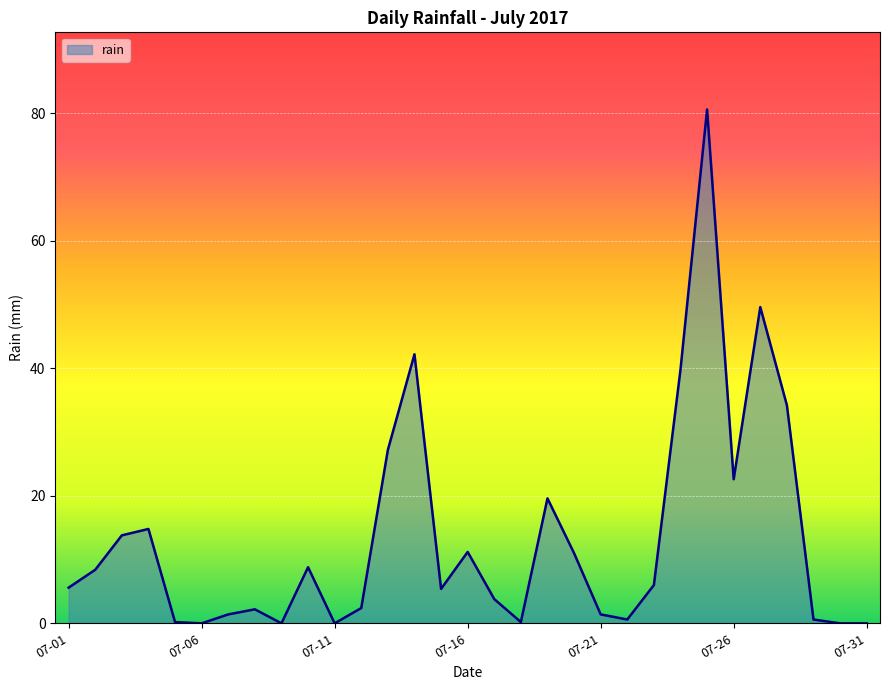

What is the difference between the maximum and minimum values?

80.6